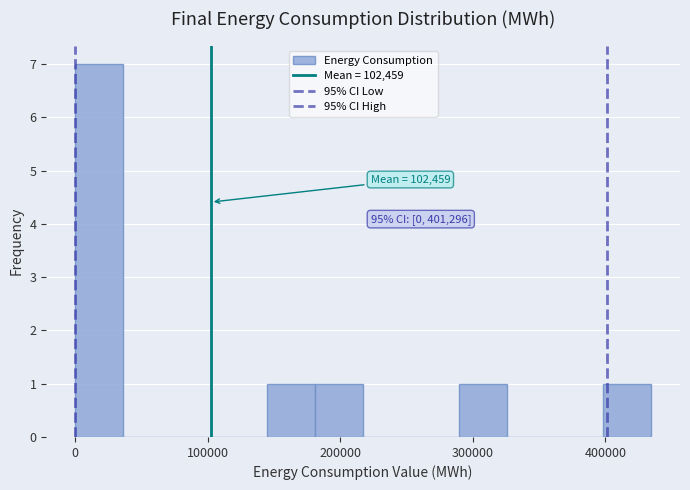

Around what value on the x-axis is the tallest bar? Give the approximate position of its centre, as read against the axis.

20000